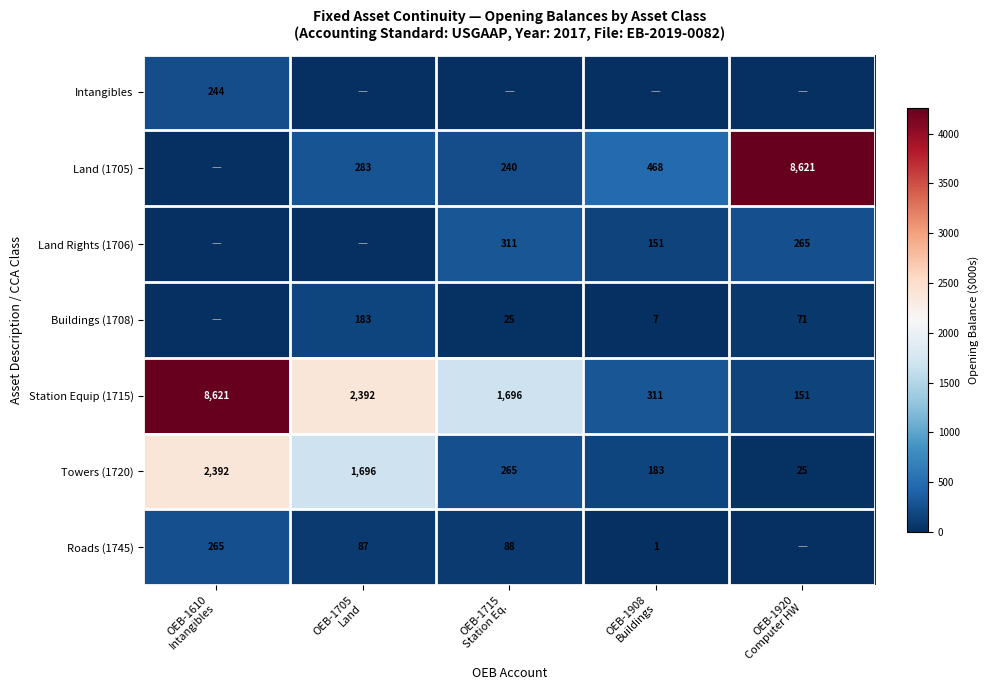

At which category is the sum across all series the highest?

OEB-1610
Intangibles